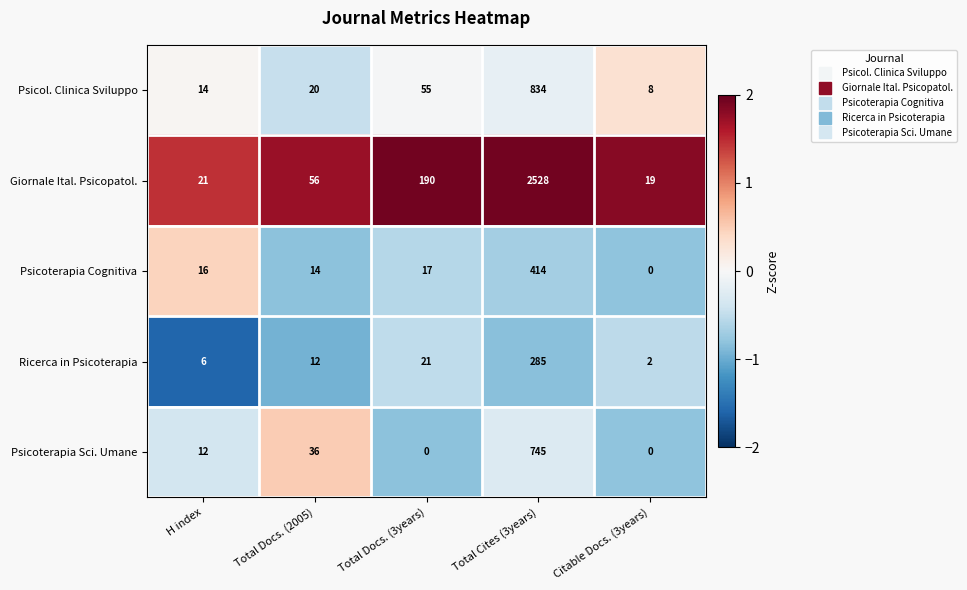

Reading right to left, list all the values displayed in this chart.

Psicol. Clinica Sviluppo: 8	834	55	20	14
Giornale Ital. Psicopatol.: 19	2528	190	56	21
Psicoterapia Cognitiva: 0	414	17	14	16
Ricerca in Psicoterapia: 2	285	21	12	6
Psicoterapia Sci. Umane: 0	745	0	36	12